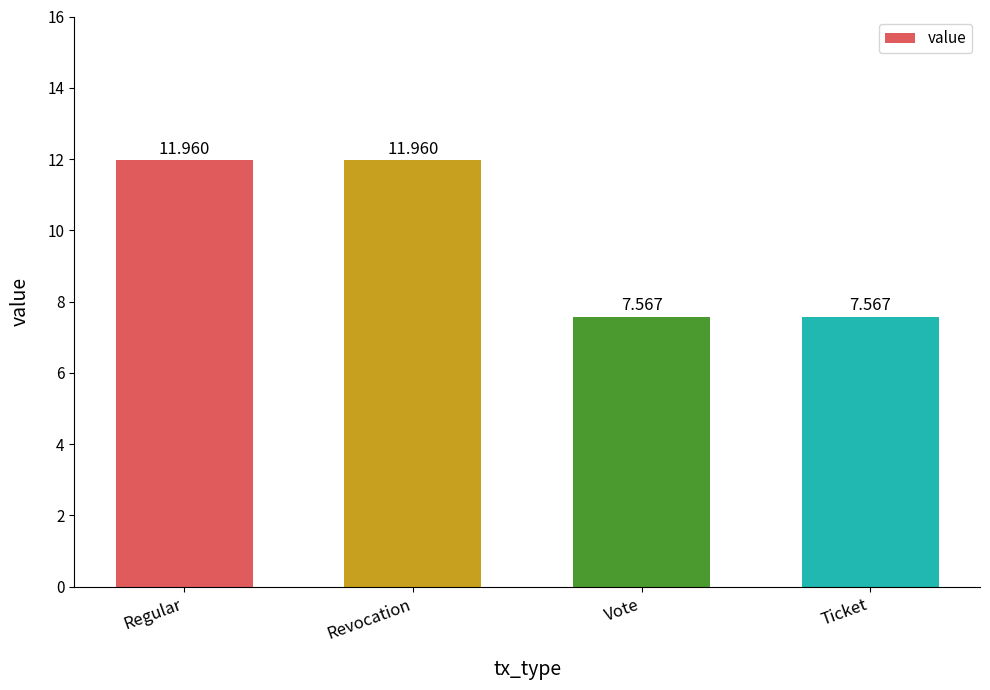

What is the label of the 4th bar from the right?

Regular